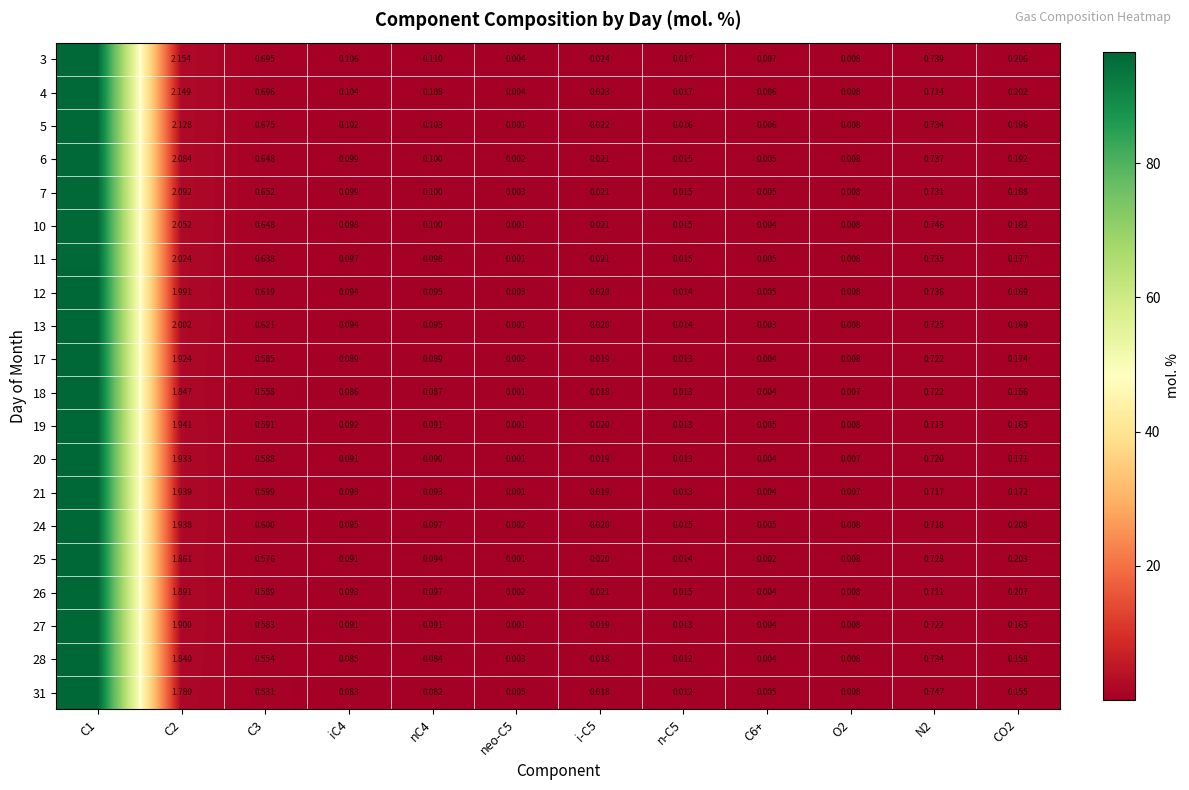

What is the sum of the 11 values at C2 and nC4?

2.1